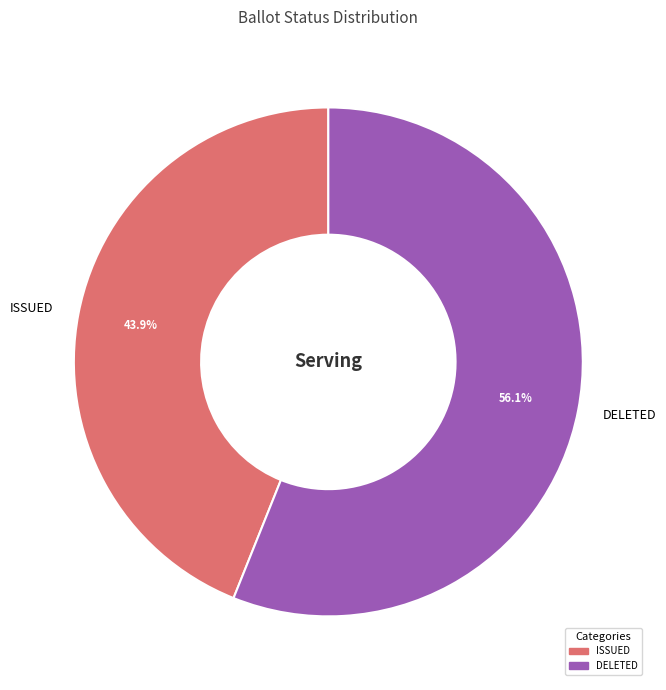

Which category has the smallest portion of the pie?

ISSUED